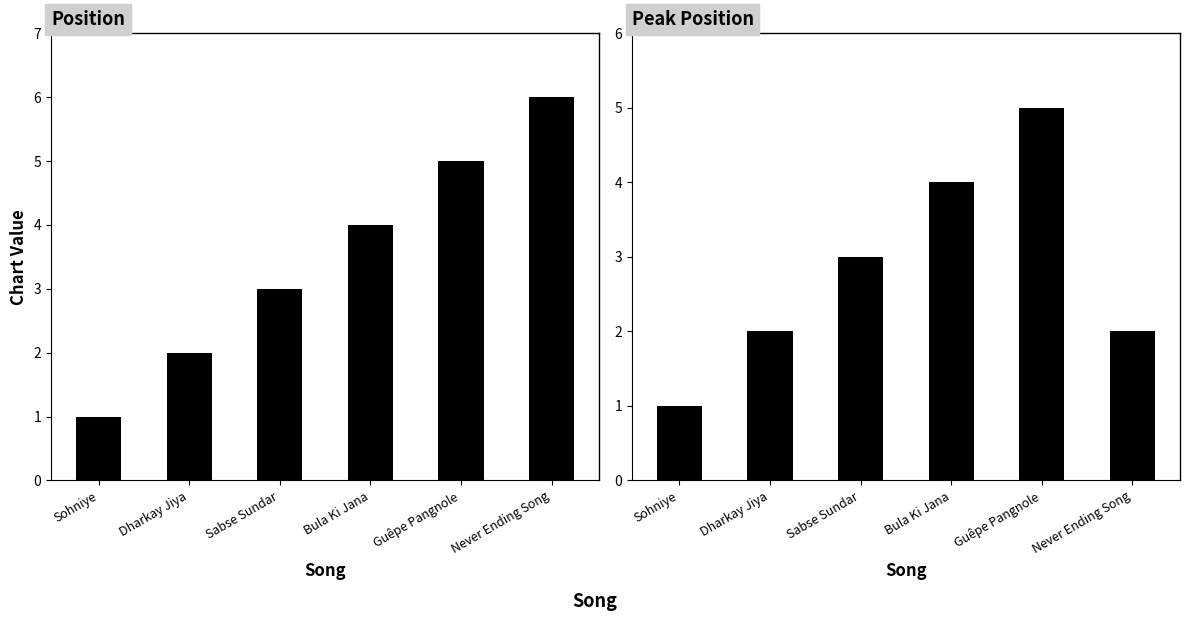

Which category has the lowest value across all series?

Sohniye